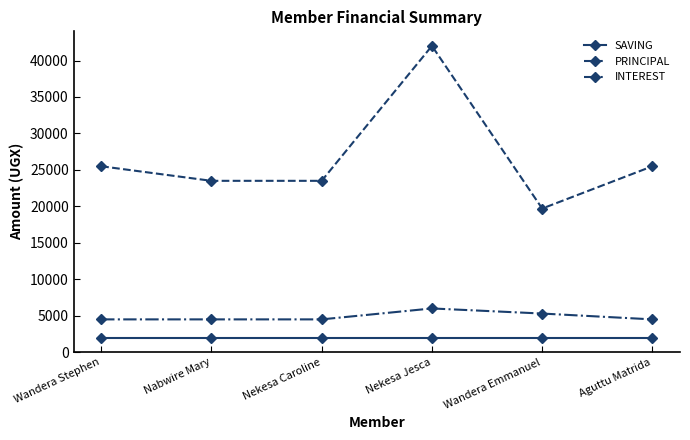

The PRINCIPAL series shows 38843 at Nabwire Mary. True or false?

False